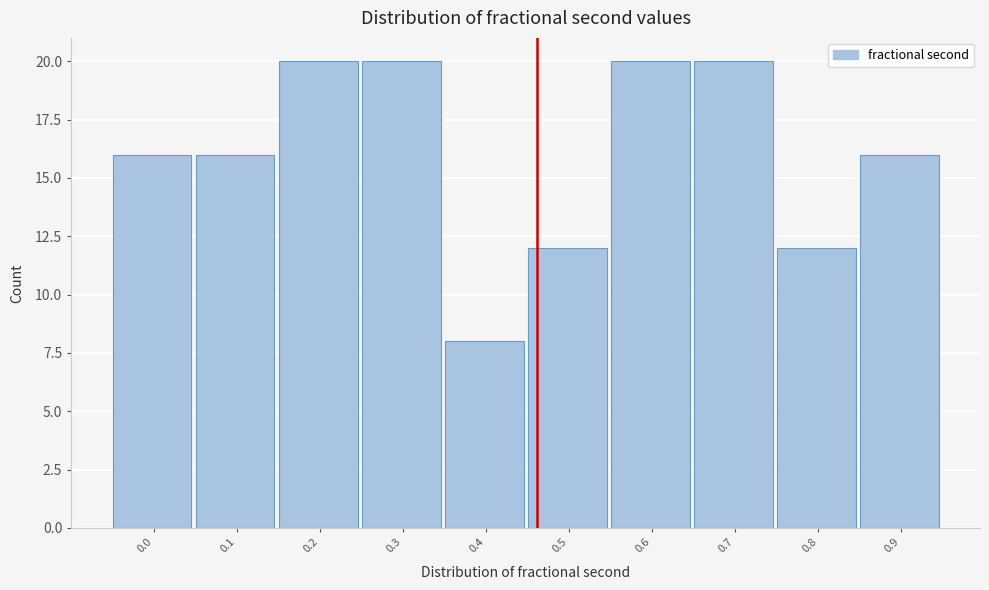

Reading right to left, extract all data points from this chart.

0.9=16	0.8=12	0.7=20	0.6=20	0.5=12	0.4=8	0.3=20	0.2=20	0.1=16	0.0=16